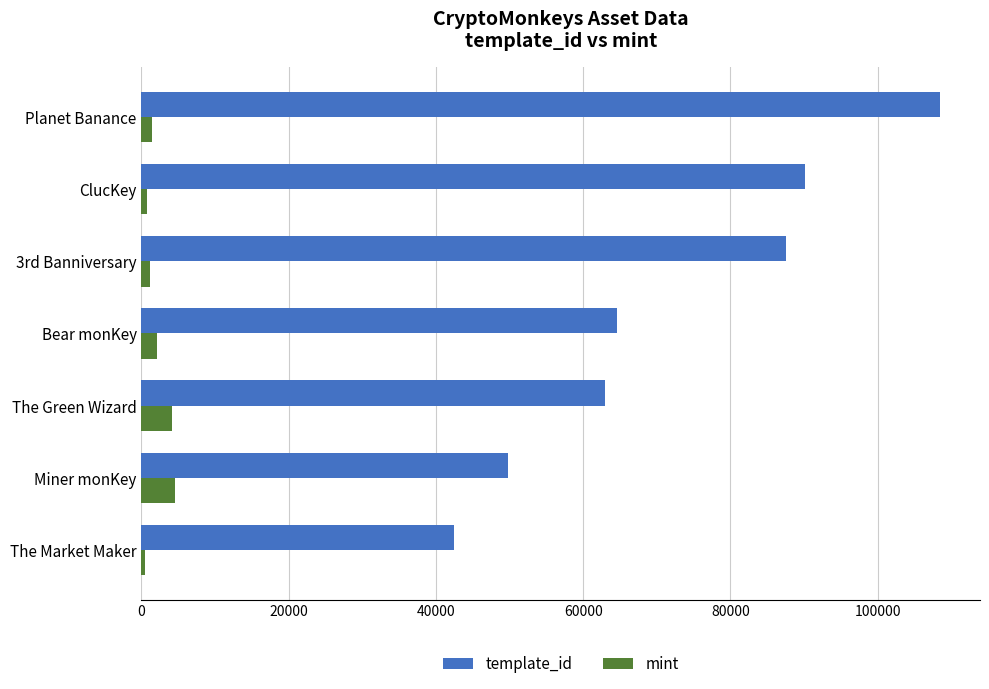

What is the difference between the maximum and minimum values in the mint series?

4059